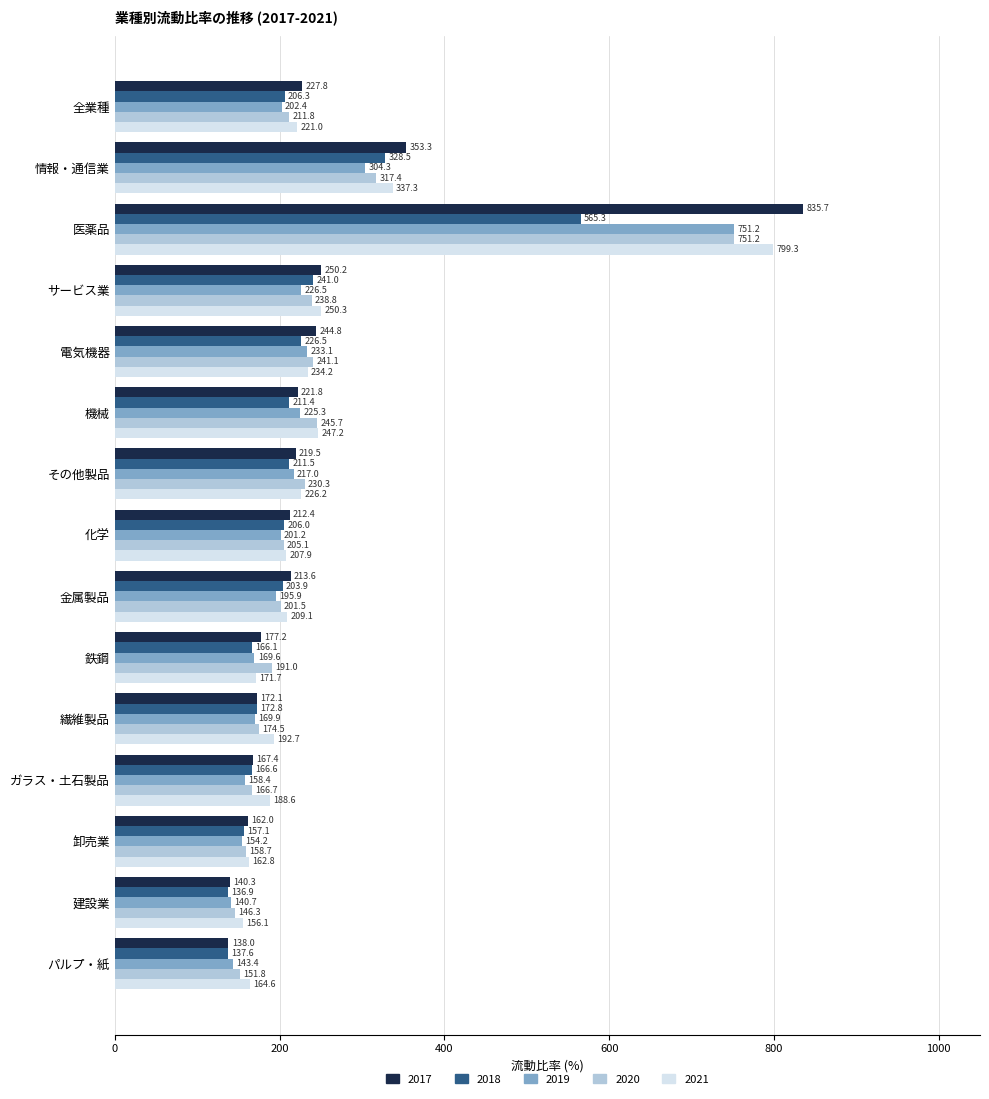

What is the spread (max minus min) of values at その他製品?

18.8